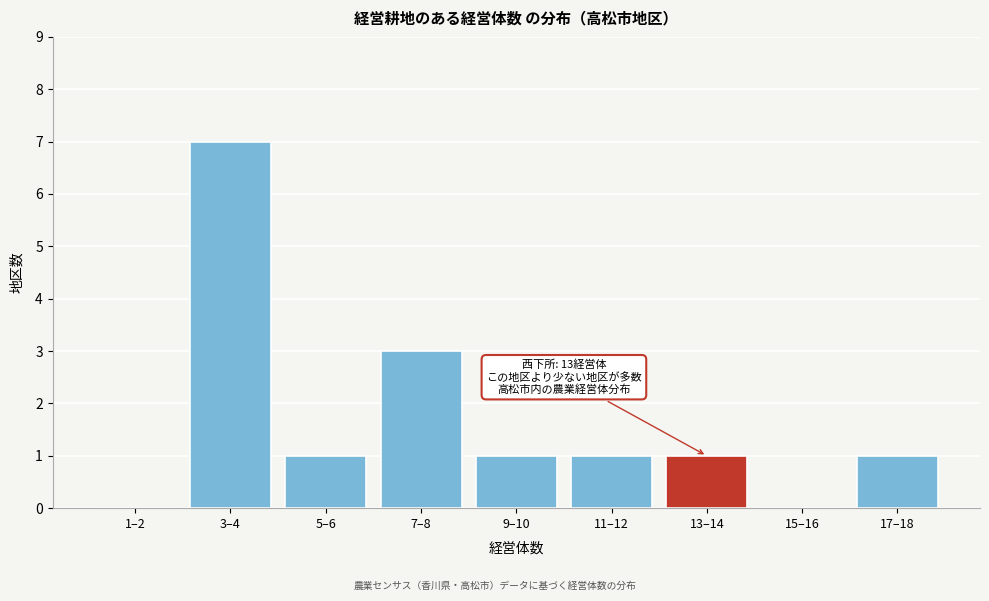

Reading left to right, list all the values displayed in this chart.

1–2=0	3–4=7	5–6=1	7–8=3	9–10=1	11–12=1	13–14=1	15–16=0	17–18=1